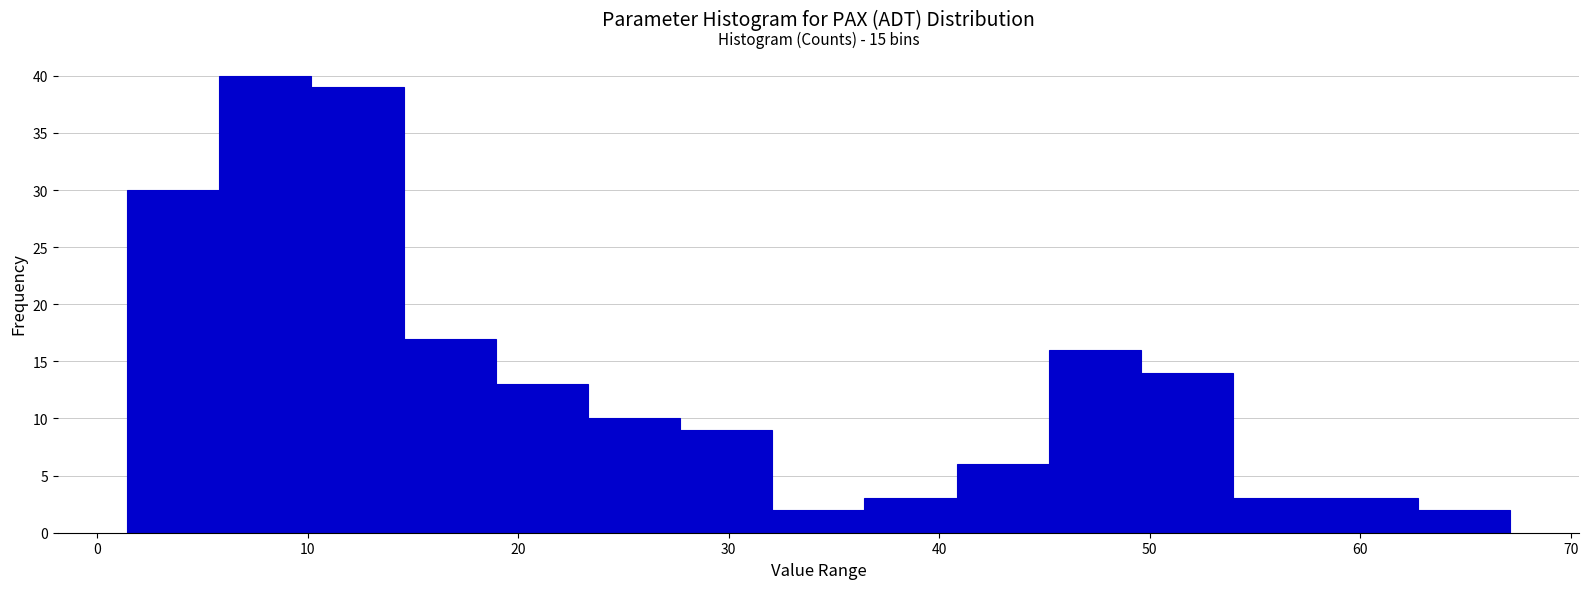

Over which range of the x-axis is the bar tallest?

6 to 10